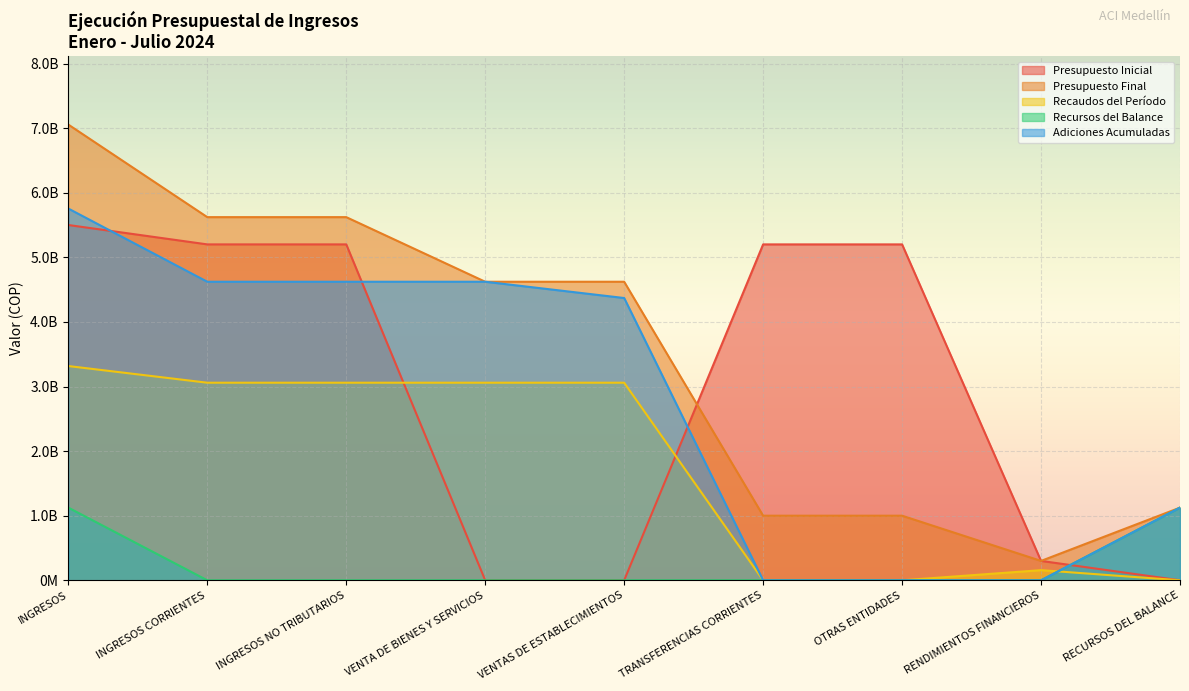

What is the total value across all series at INGRESOS NO TRIBUTARIOS?

18502521008